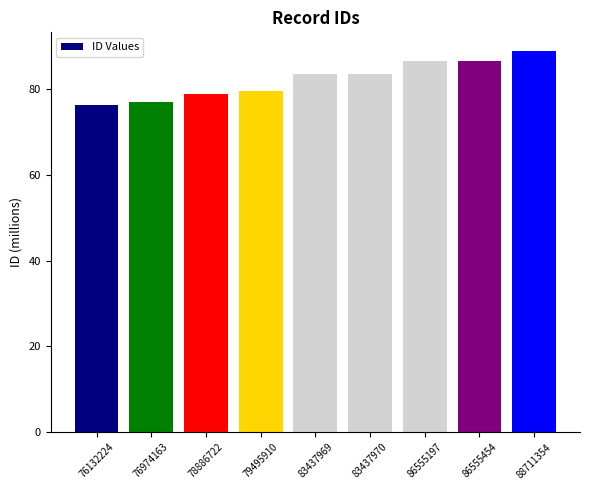

Read the value at 78886722.

78.9